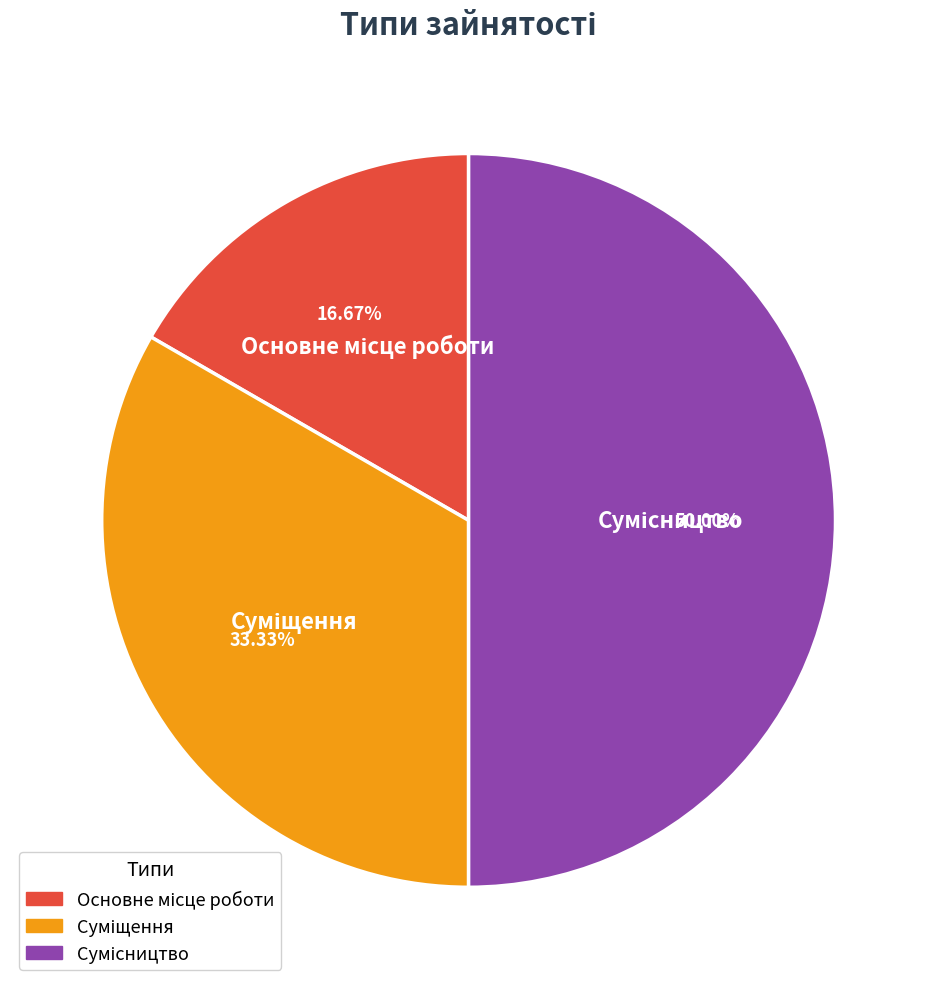

To the nearest percent, what is the difference between the Основне місце роботи and Сумісництво slice percentages?

33%